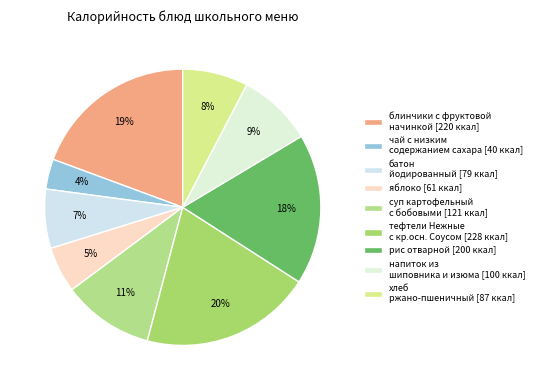

Is there any slice that represents more than half of the pie?

No